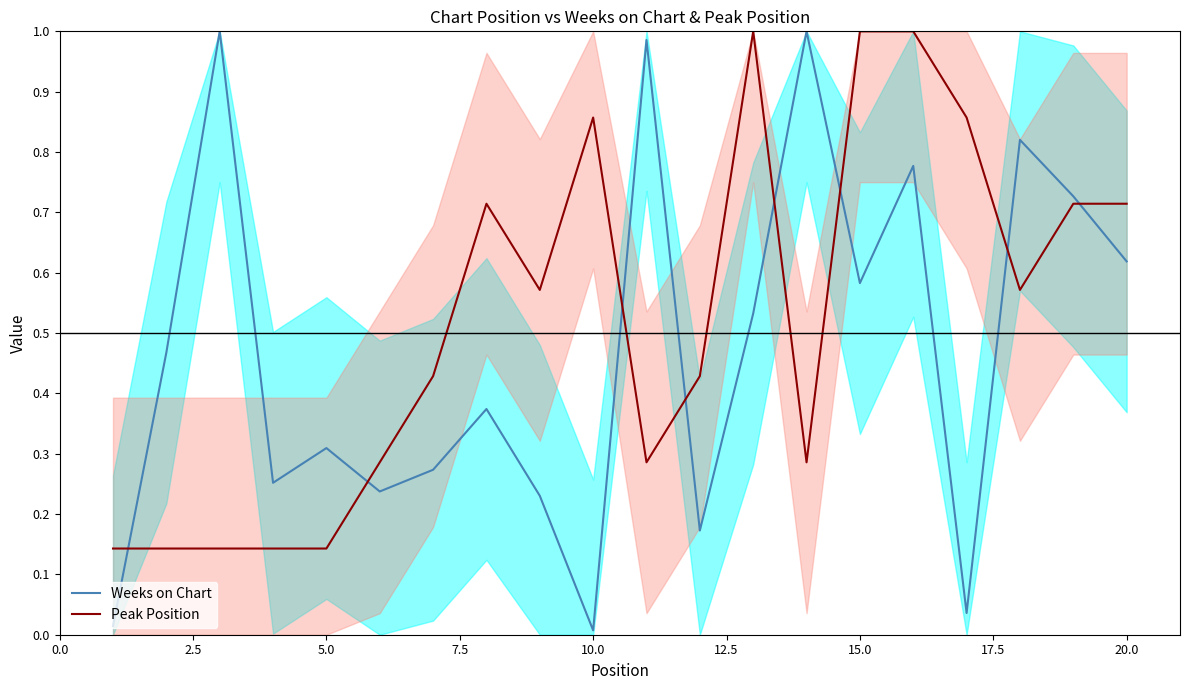

How many intersections are there between Peak Position and Weeks on Chart?

8